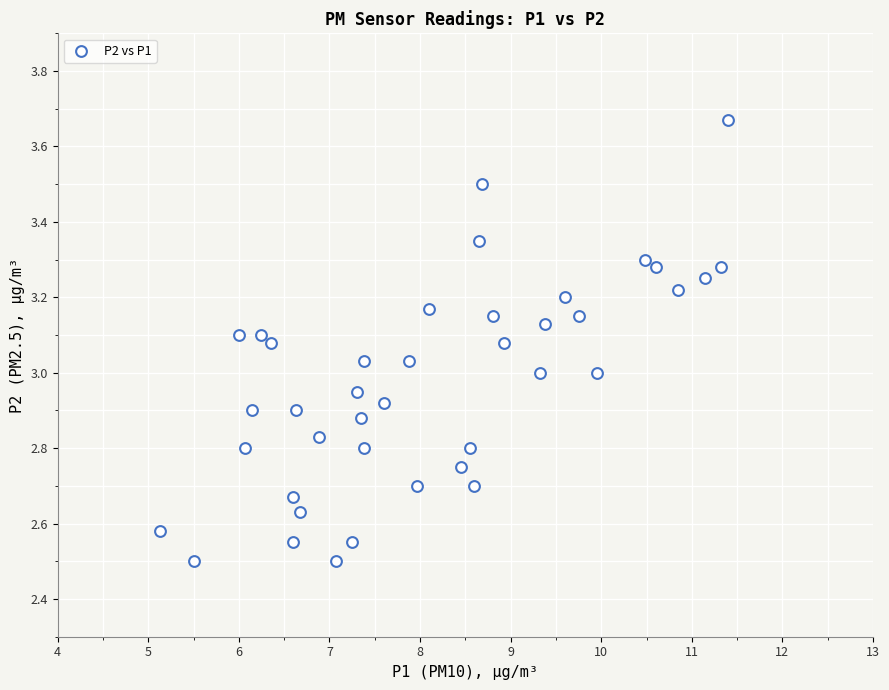

What is the range of Y values (max minus min)?

1.2